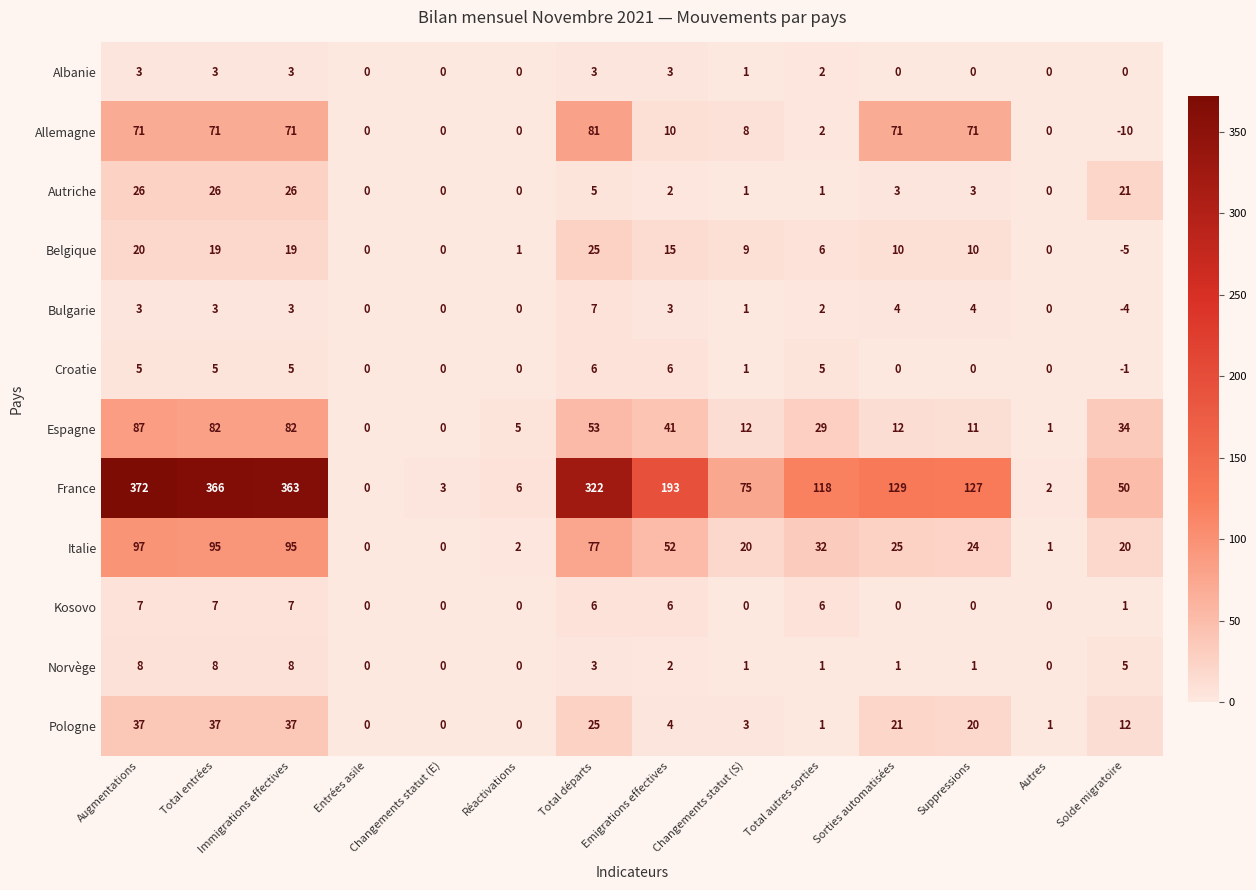

How many data points does each series have?

14